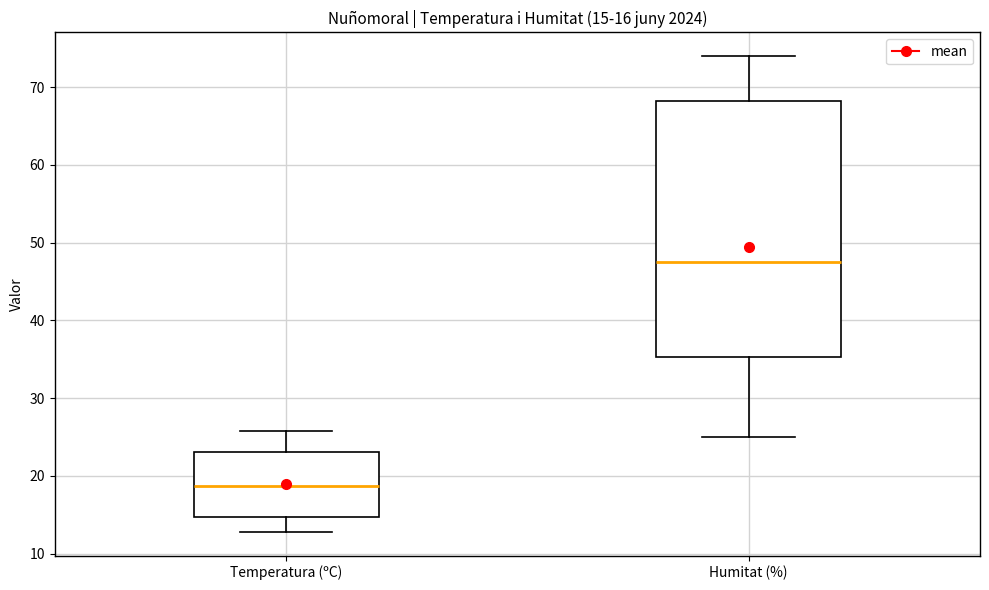

Which box is the tallest, from its lower edge to its upper edge?

Humitat (%)